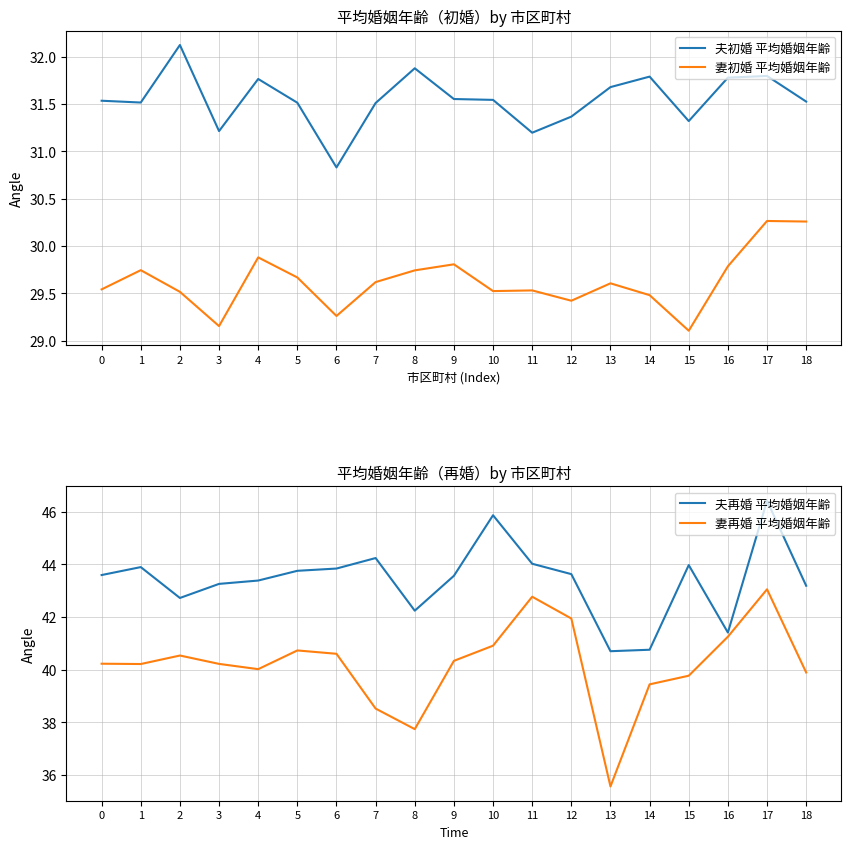

What is the lowest value of the 夫再婚 平均婚姻年齢 series?

40.7